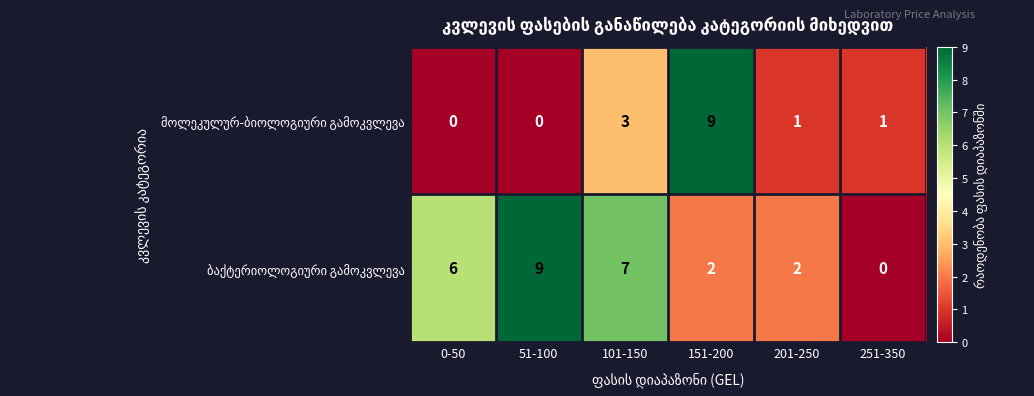

What is the spread (max minus min) of values at 151-200?

7